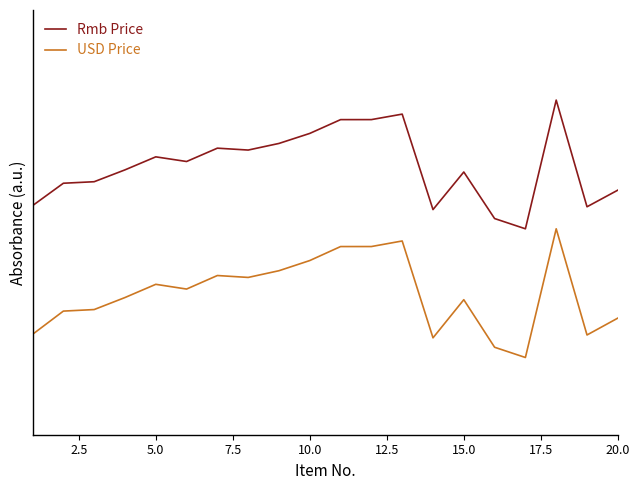

True or false: Rmb Price and USD Price intersect in this chart.

False